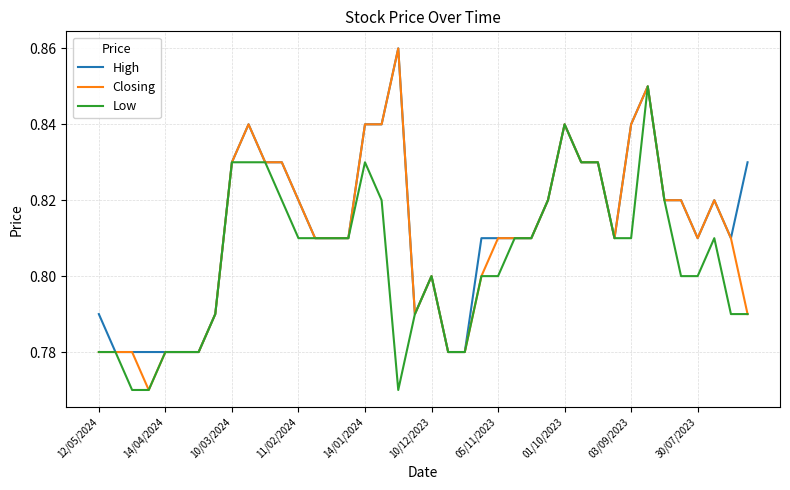

Which series has the widest spread of values?

Closing